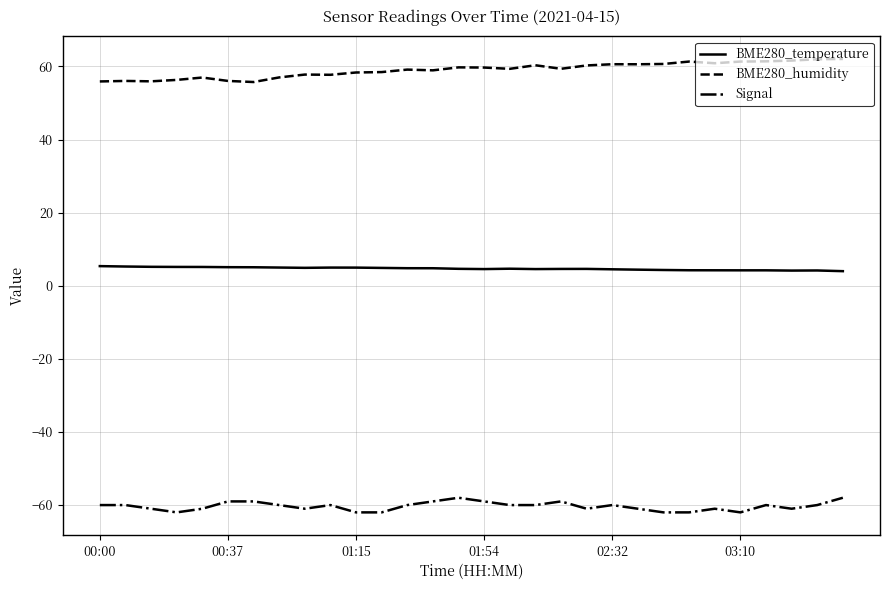

True or false: BME280_temperature and Signal cross at least once.

False